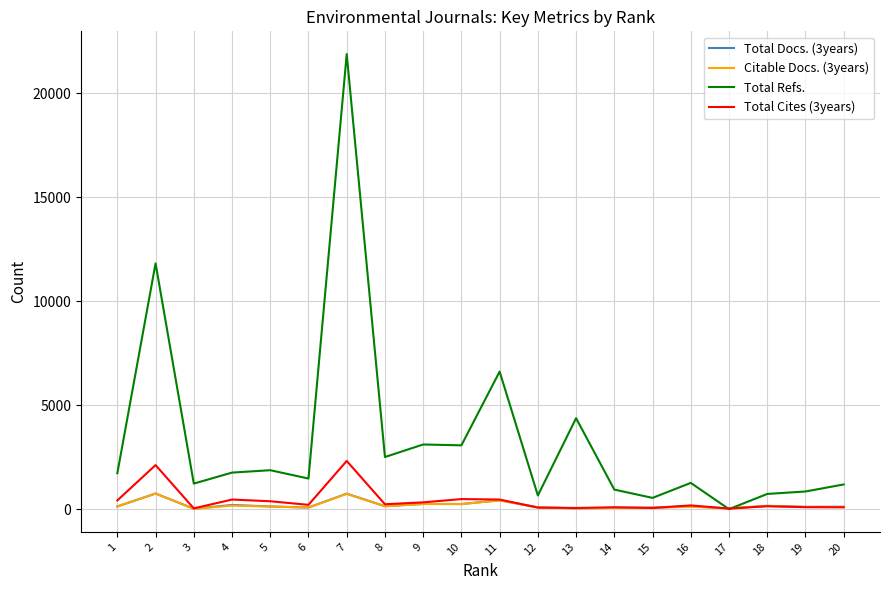

The value of Total Refs. at 10 is 3067. True or false?

True